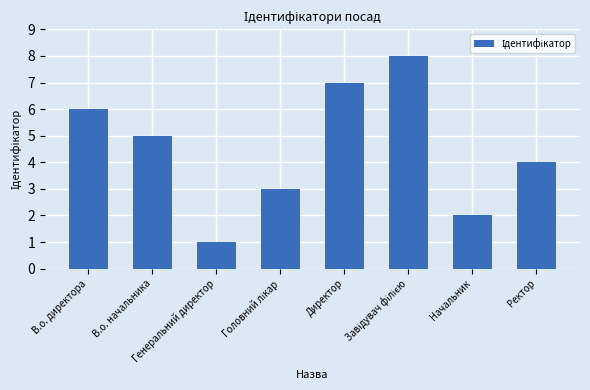

How many values are below 5?

4